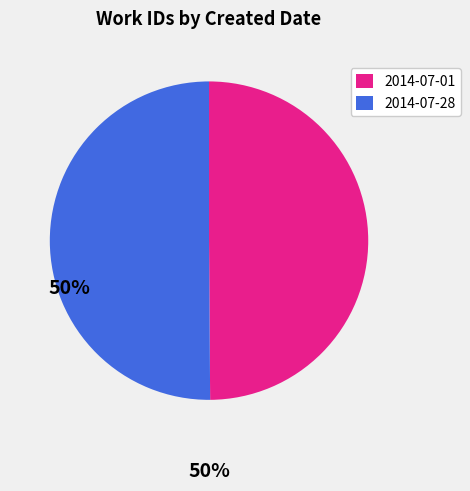

What is the ratio of the value at 2014-07-28 to the value at 2014-07-01?

1.0